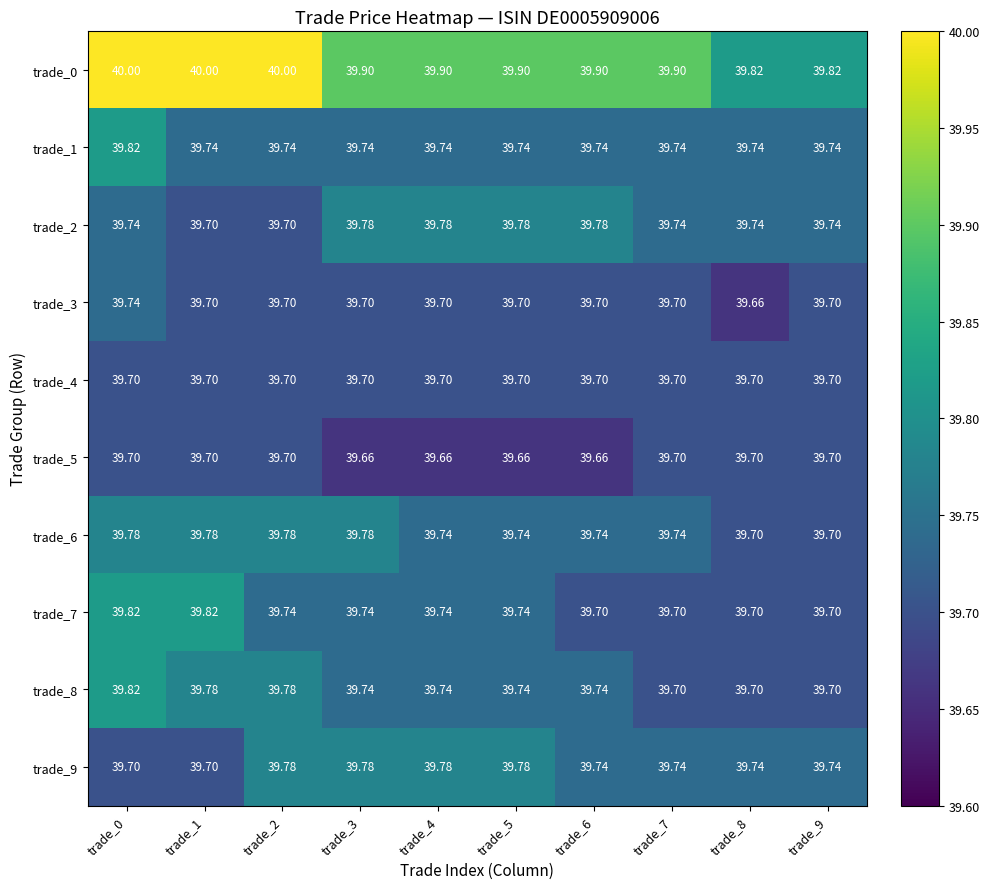

How many series are shown in this chart?

10